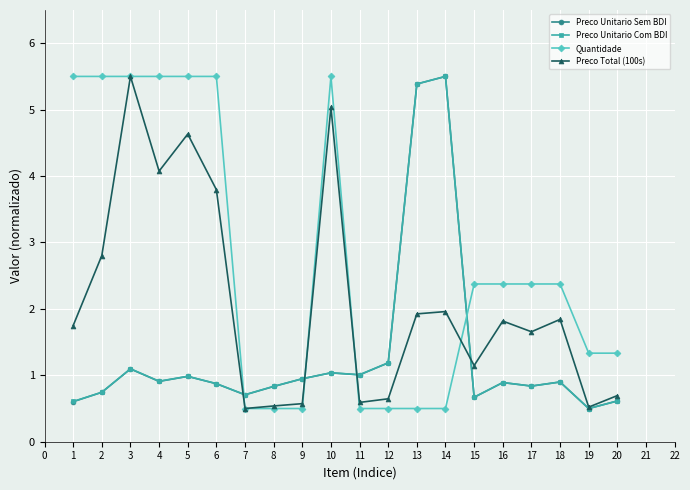

Is the value of Preco Total (100s) at 8 greater than the value of Quantidade at 19?

No